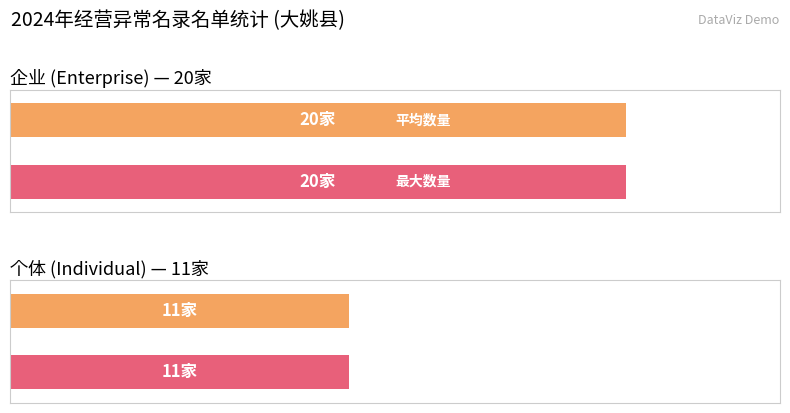

What is the ratio of the value at 企业 to the value at 个体?

1.8